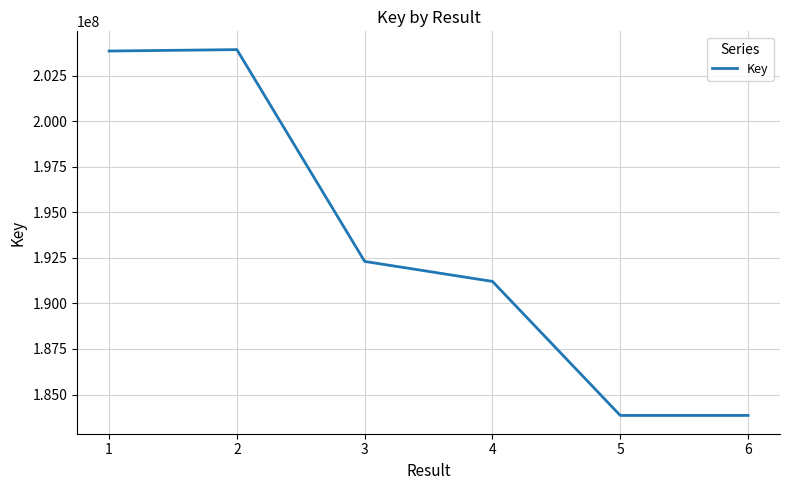

True or false: the data shows 183852546 at 6.

True